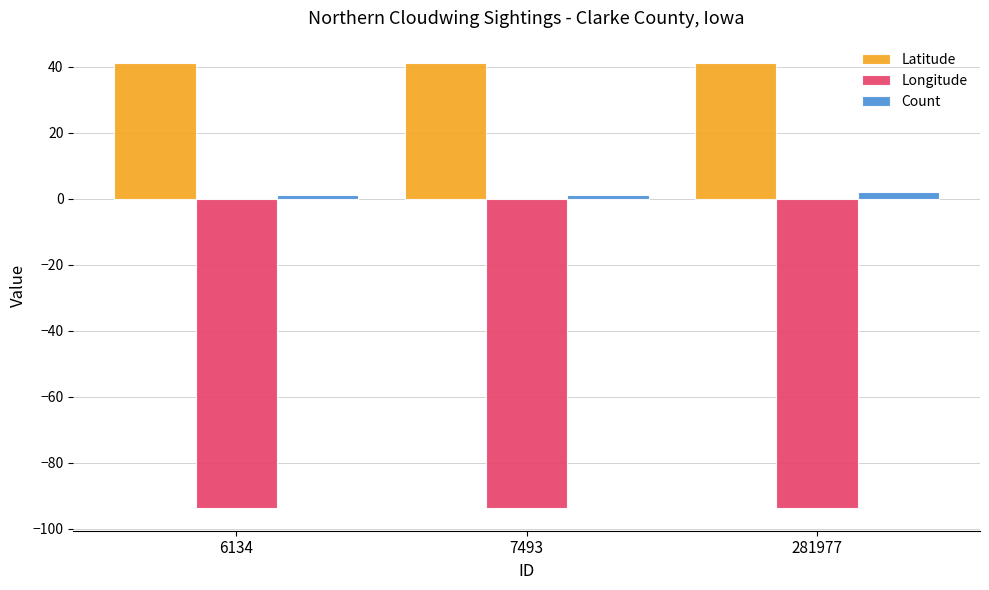

Count the number of categories in the chart.

3